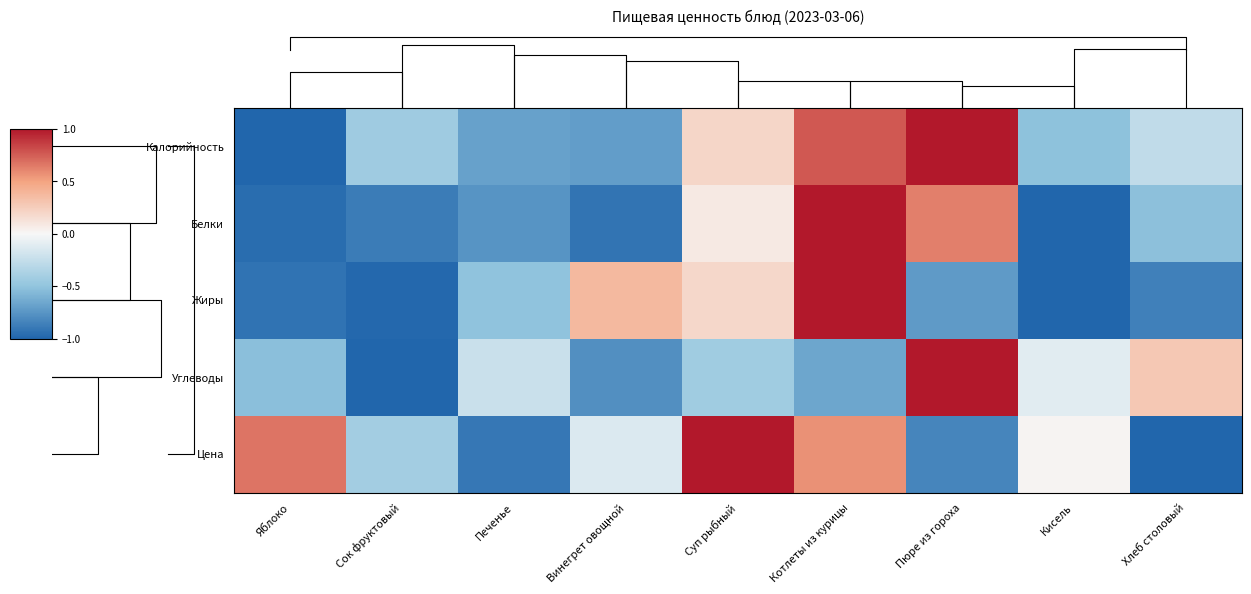

How many values in the Углеводы series are below 0?

7